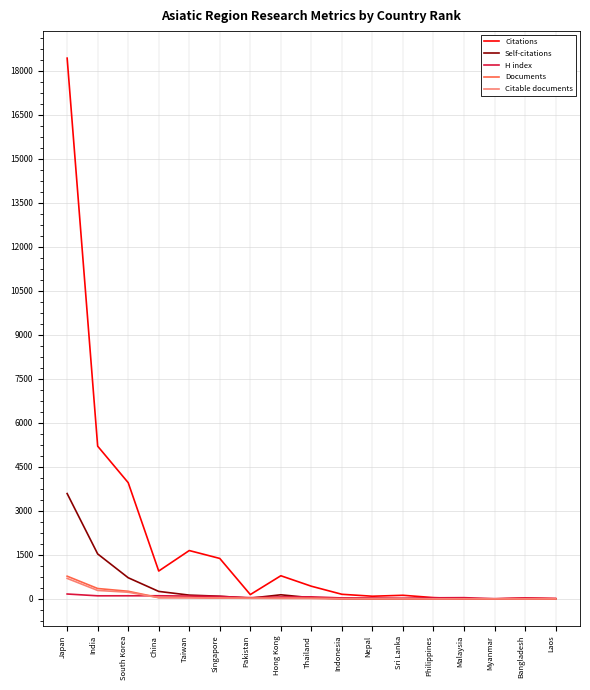

Between India and Nepal, which series saw the biggest shift?

Citations